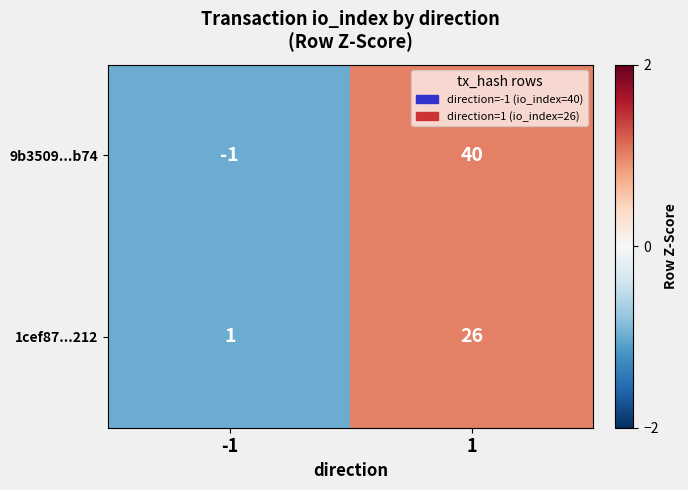

Which series changed the most between -1 and 1?

9b3509...b74